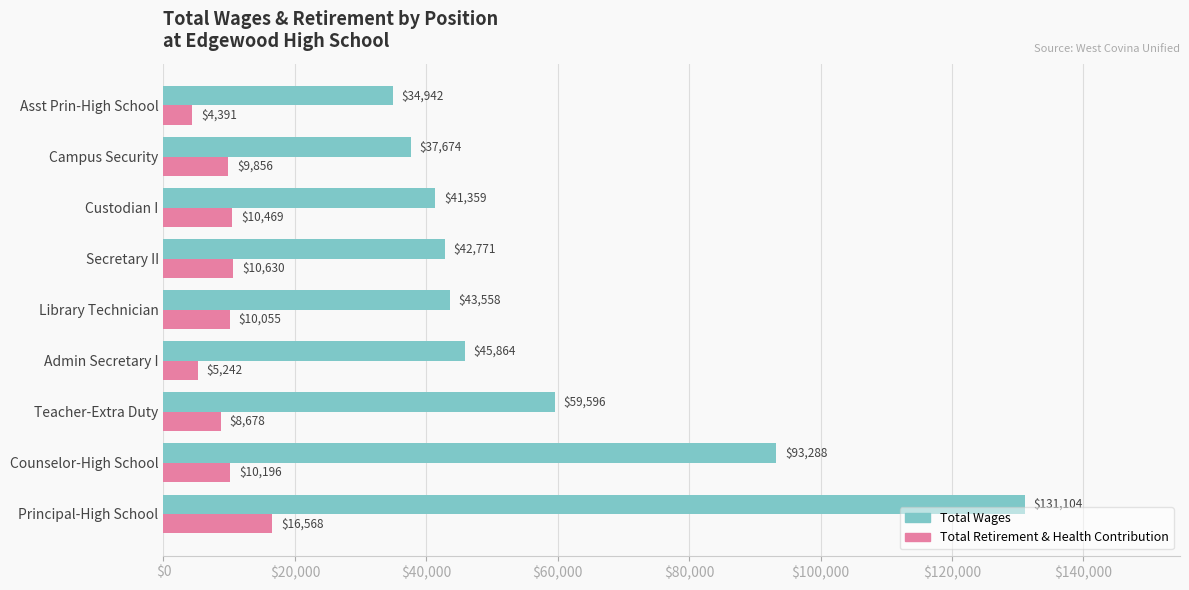

Which series changed the most between Counselor-High School and Asst Prin-High School?

Total Wages